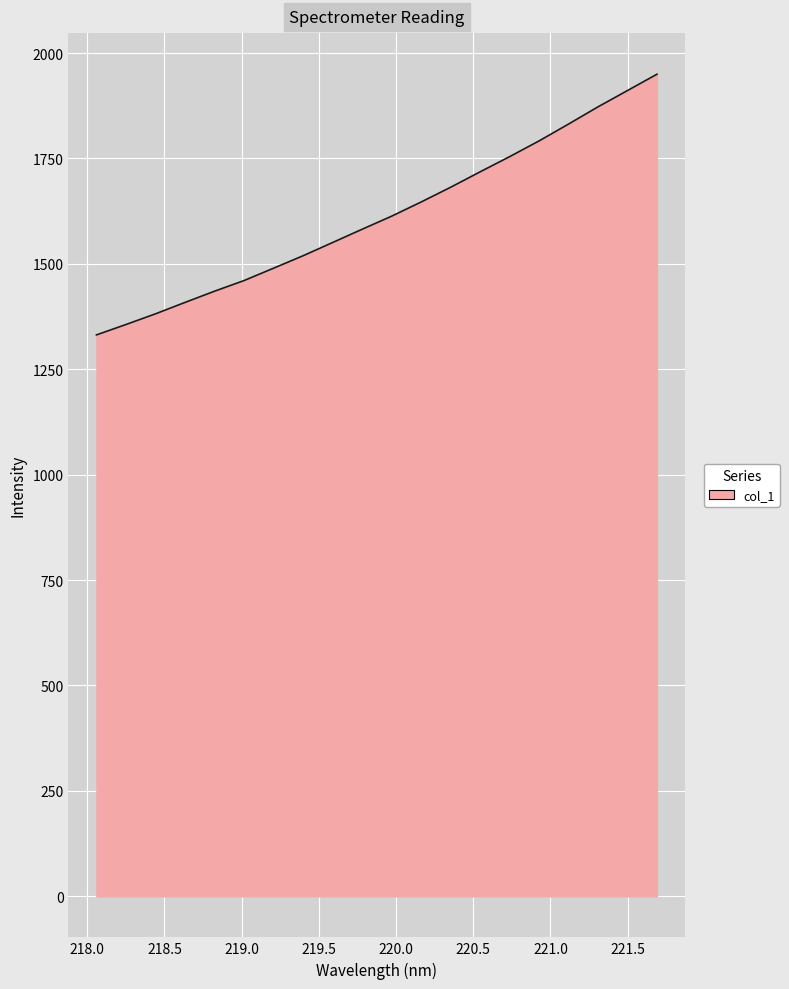

True or false: the data has more than 0 interior local peaks.

False